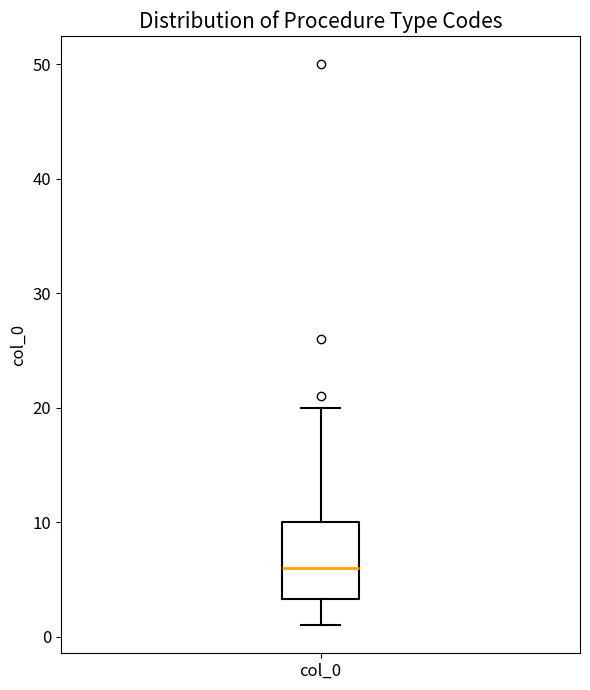

Where does the lower whisker of the box for col_0 end on the y-axis? The values are not printed on the chart, so give them approximately, as read against the axis.

1